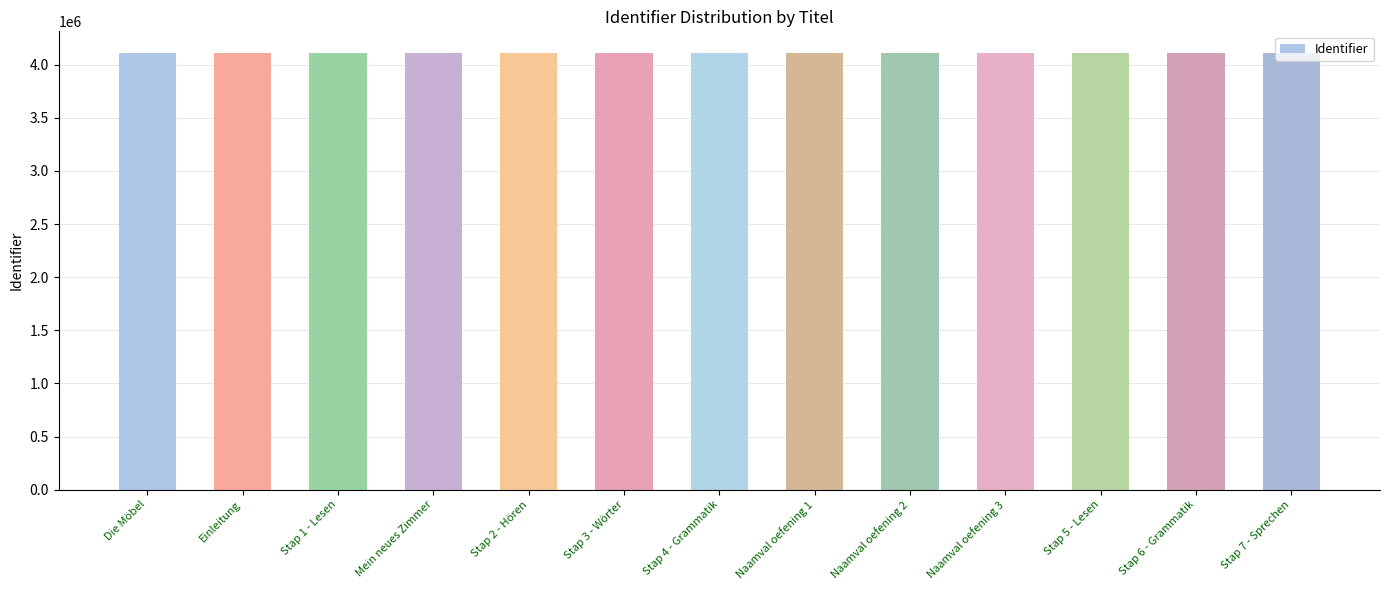

Read the value at Naamval oefening 1, to the nearest 5.

4108965